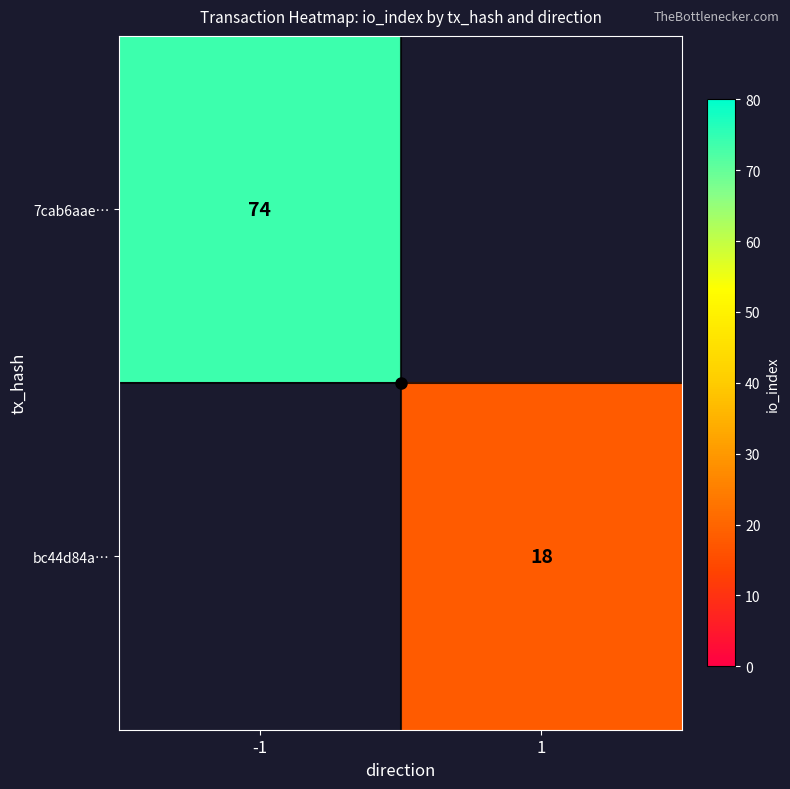

What is the greatest value displayed?

74.0